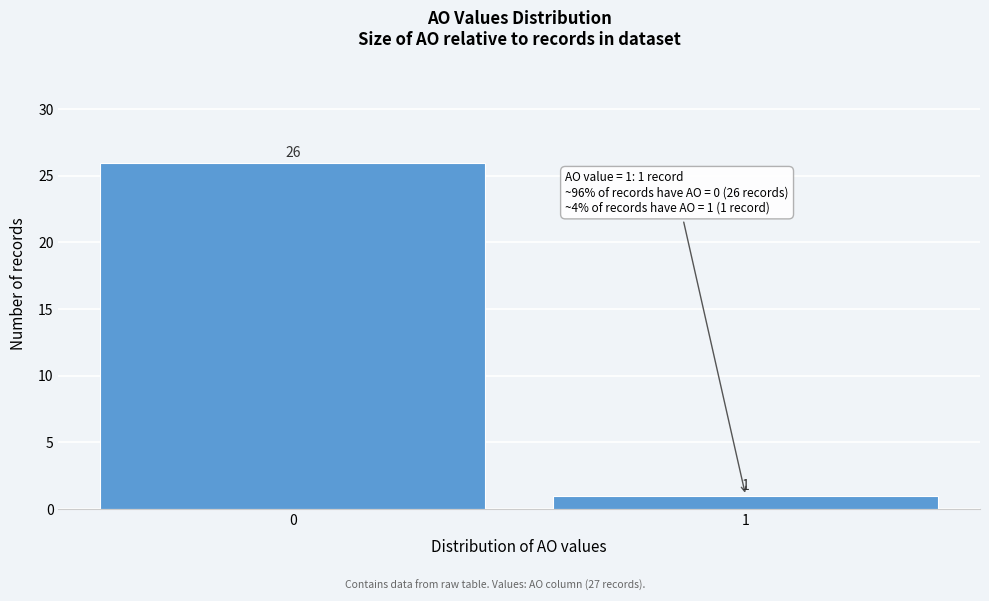

Reading left to right, list all the values displayed in this chart.

0=26	1=1